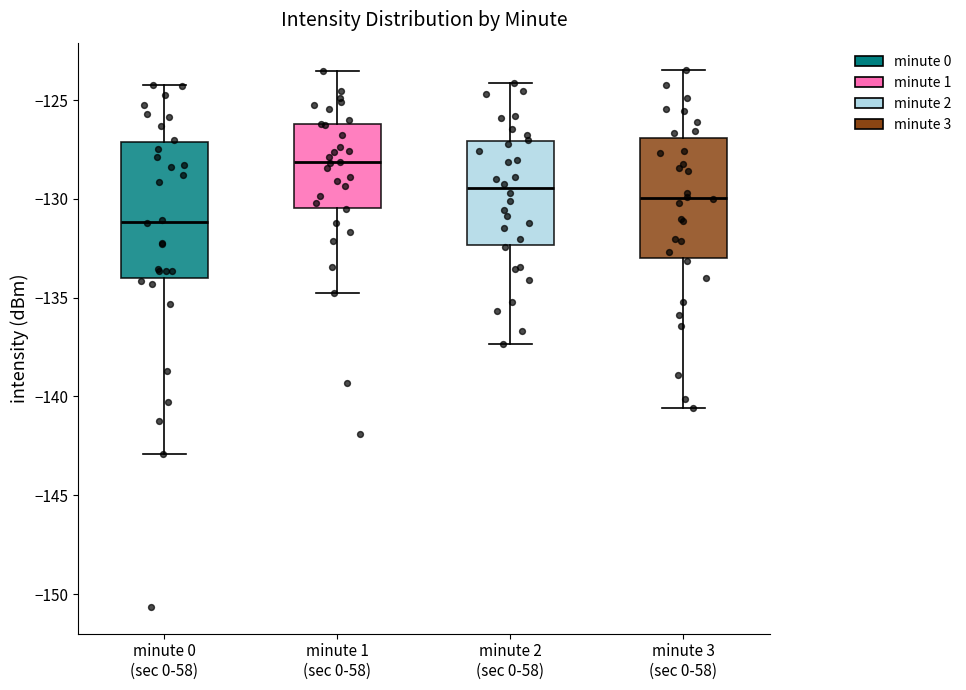

Comparing the boxes themselves (not the whiskers), which one is the tallest?

minute 0 (sec 0-58)